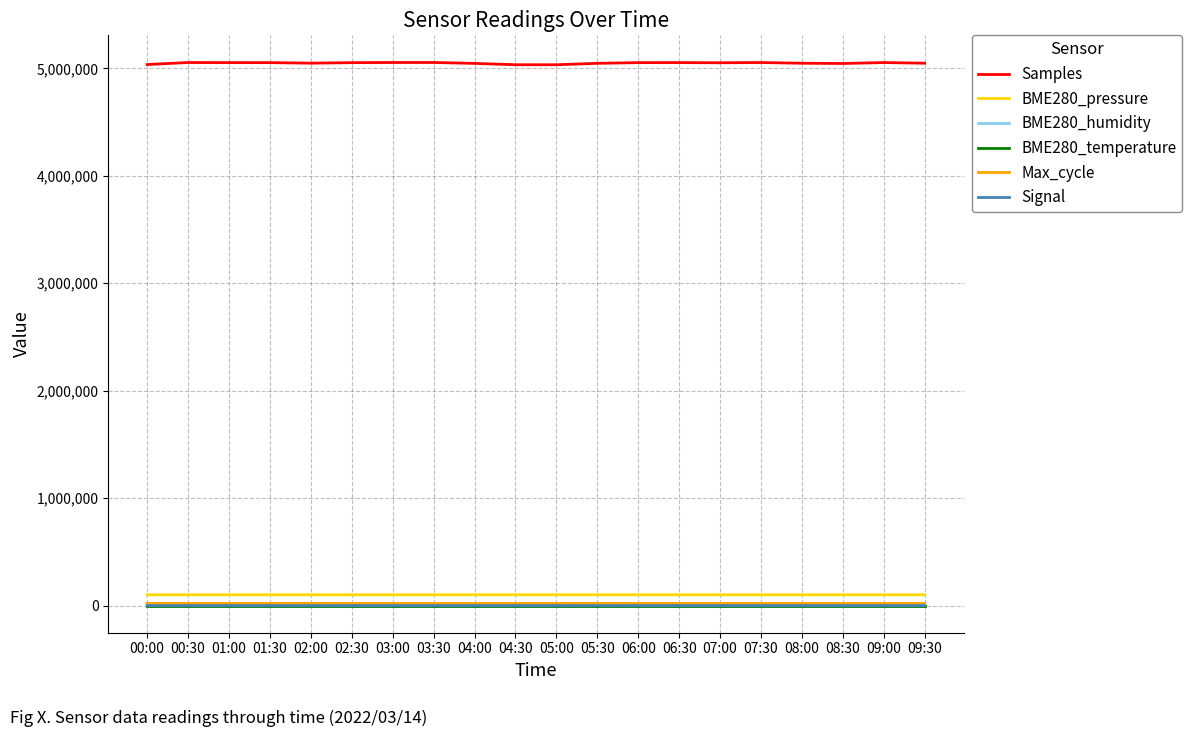

True or false: Samples and BME280_pressure cross at least once.

False